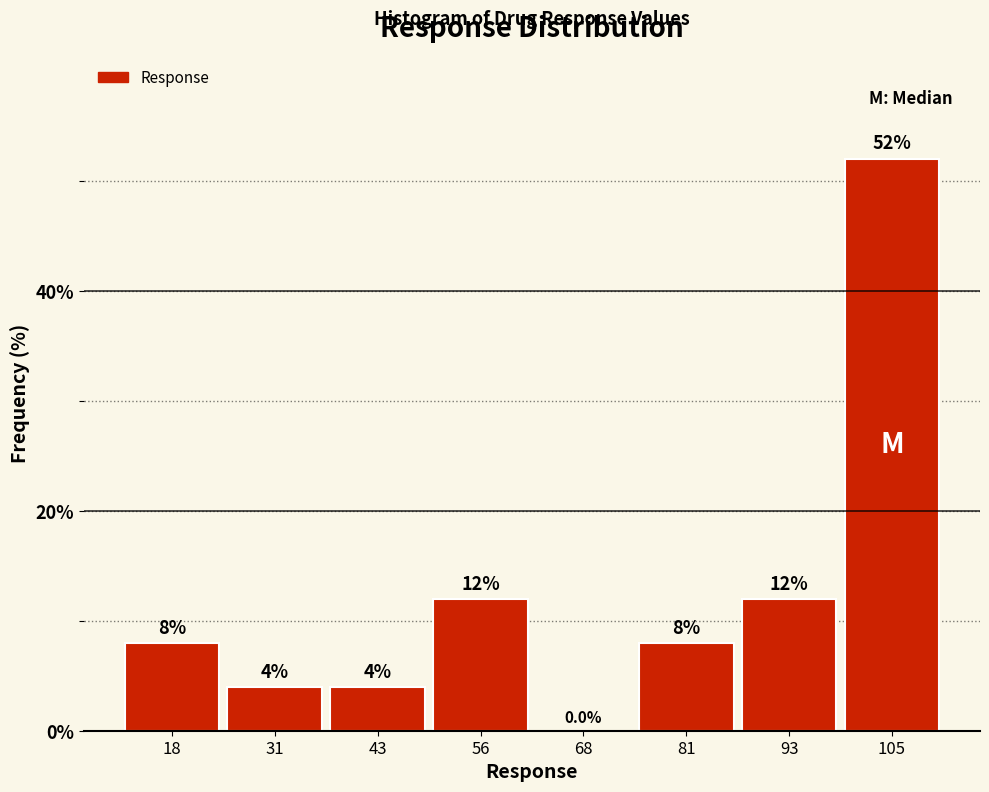

Reading left to right, transcribe this chart: for each bar, give the range it covers on the x-axis and its height. The bar edges are not printed on the chart, so give them approximately, as read against the axis.

12 to 24: 8.0
24 to 38: 4.0
38 to 50: 4.0
50 to 62: 12.0
62 to 74: 0.0
74 to 86: 8.0
86 to 100: 12.0
100 to 112: 52.0